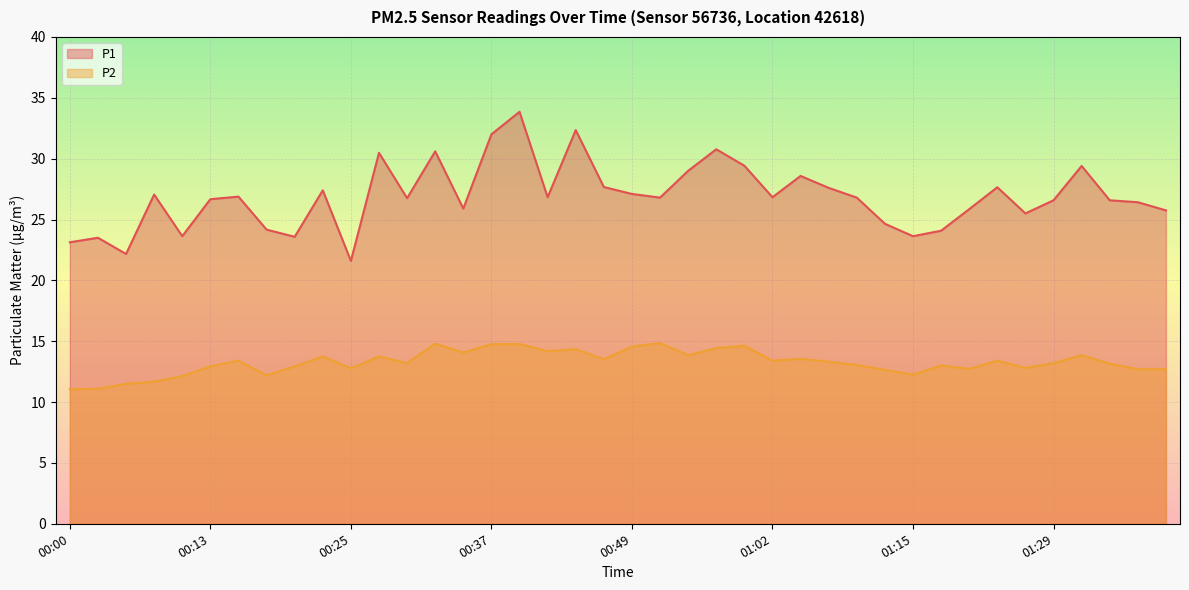

How many lines are shown in the chart?

2